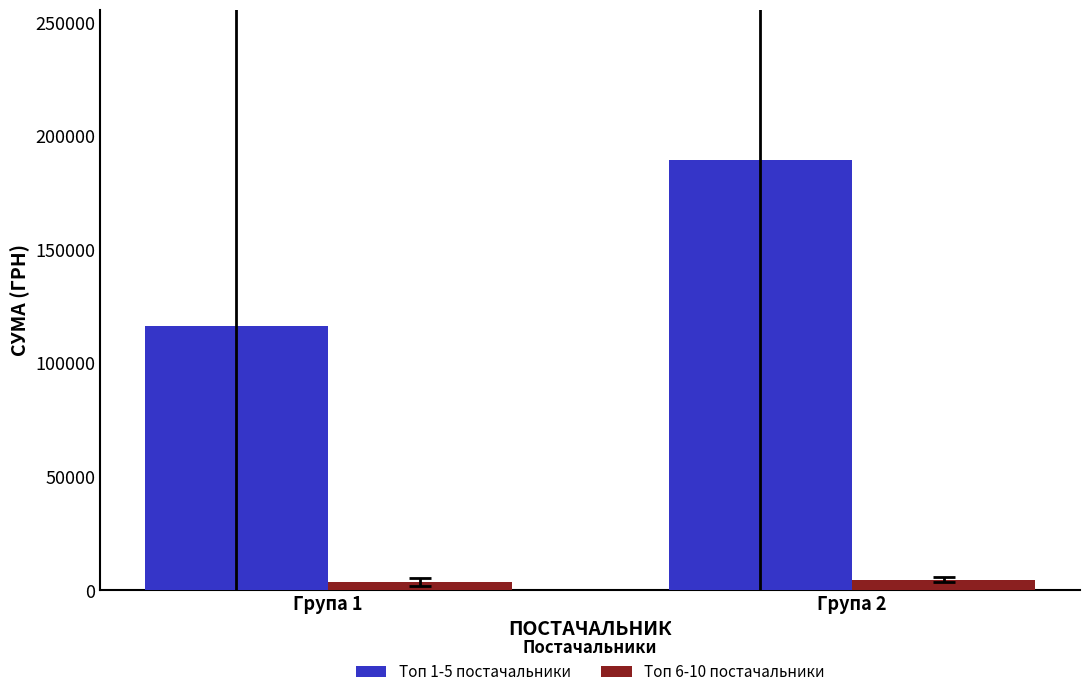

Is it true that the value at ПП "ЛВМЕТ" is 155644.4?

False